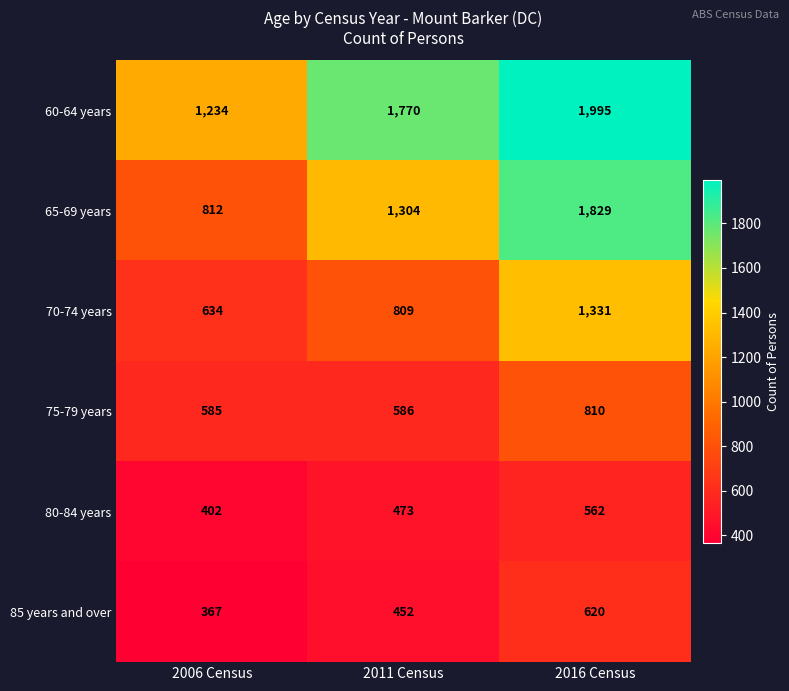

Which series changed the most between 2011 Census and 2016 Census?

65-69 years